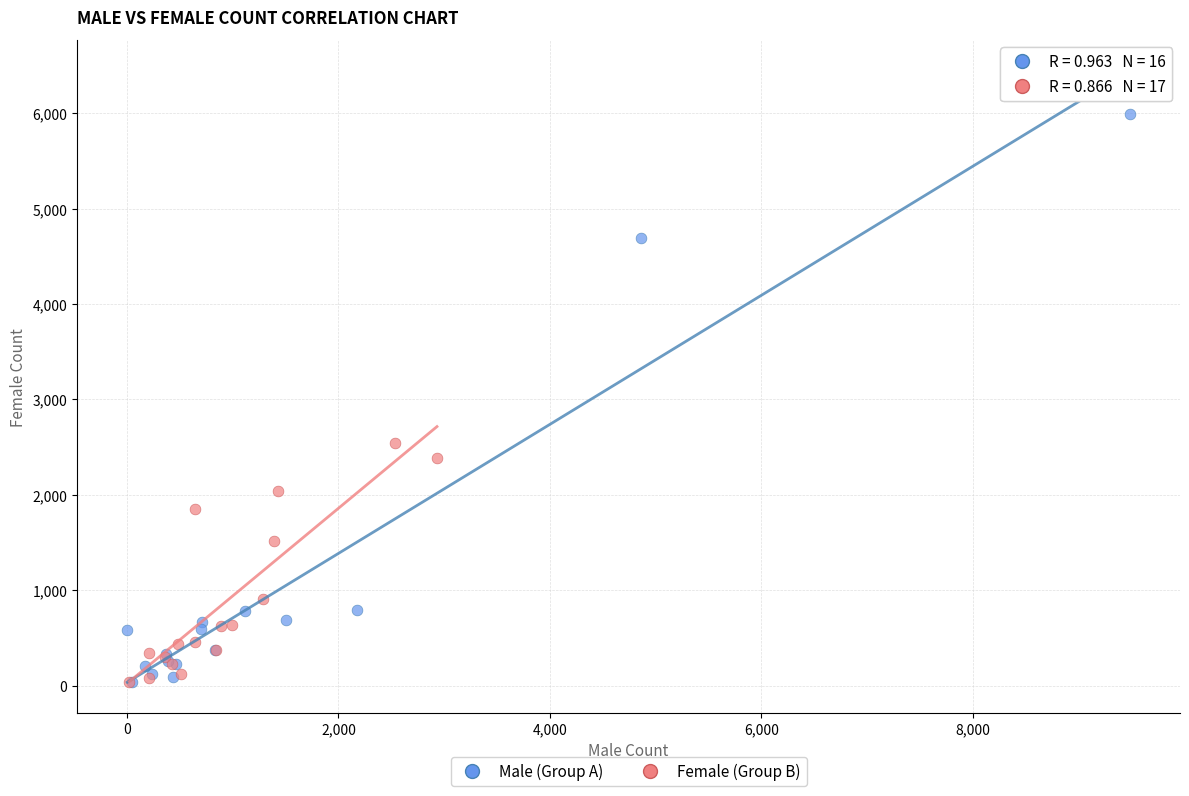

Which series contains the highest Y value?

Male (Group A)